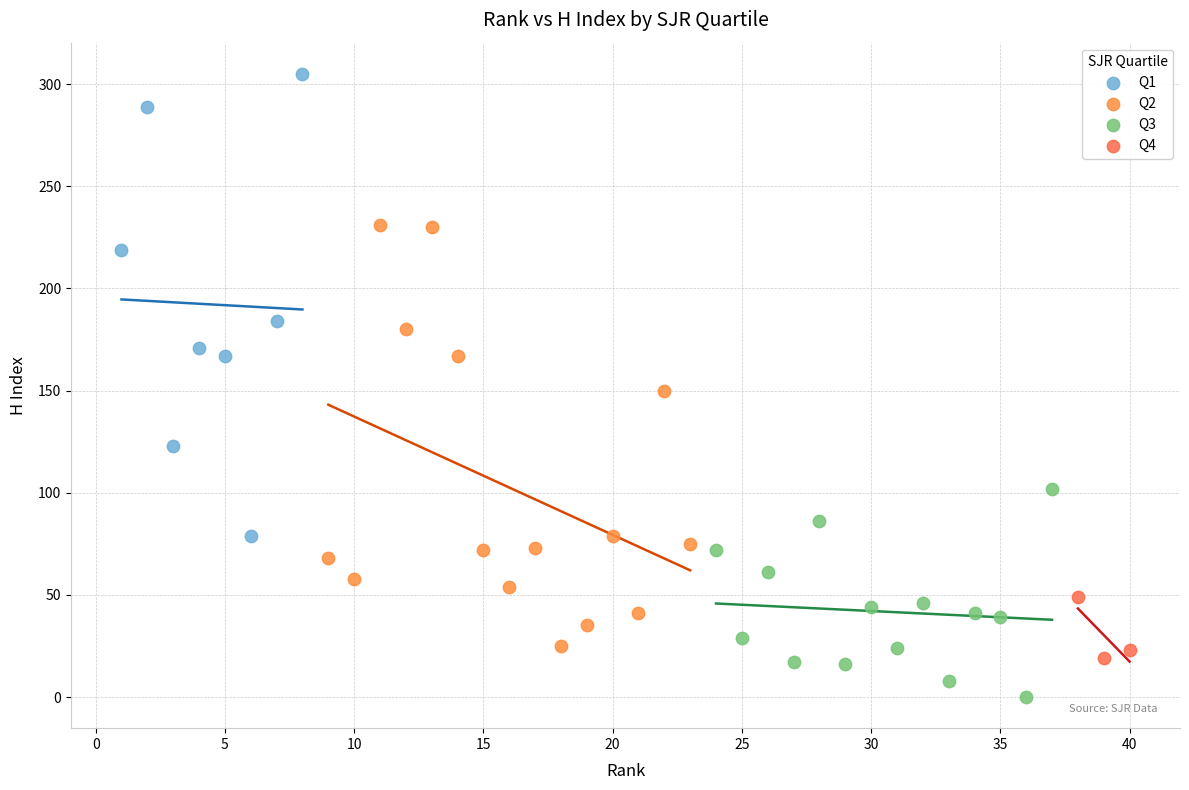

Which series reaches the minimum Y coordinate?

Q3